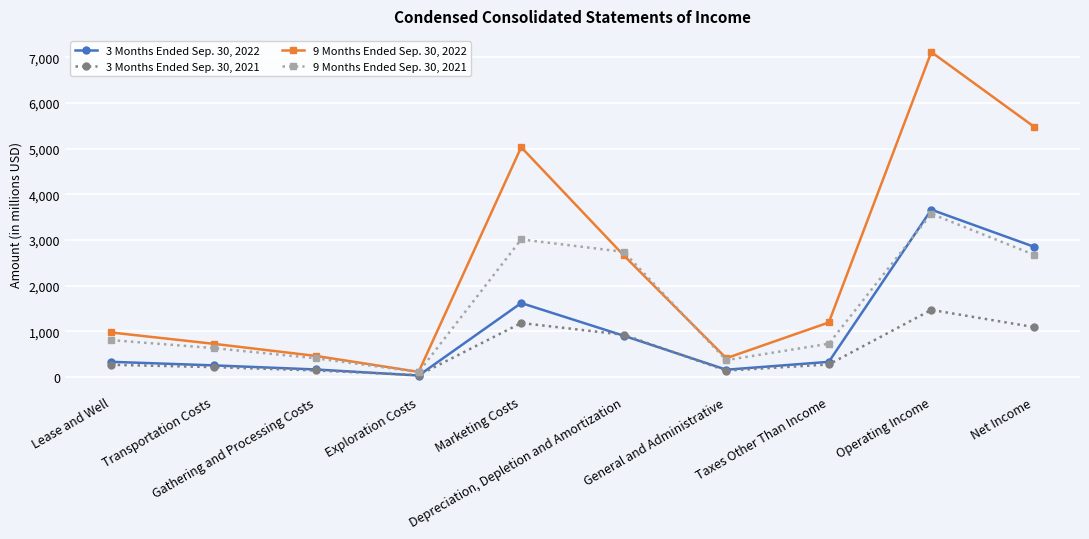

Which series has the largest range (max minus min)?

9 Months Ended Sep. 30, 2022